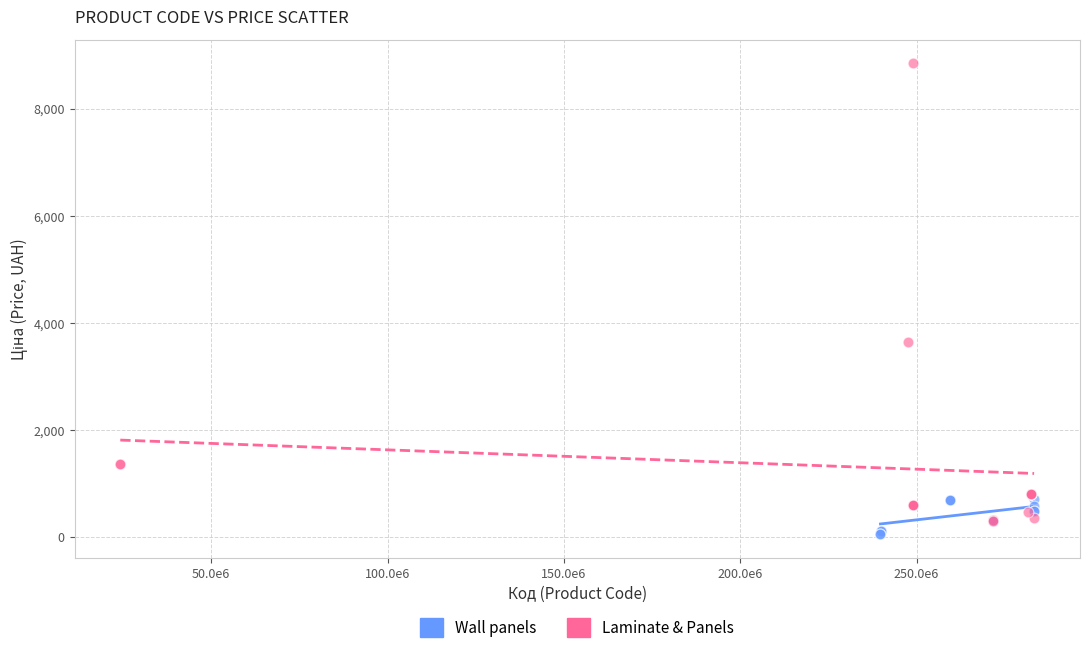

Which series has the widest spread of Y values?

Laminate & Panels